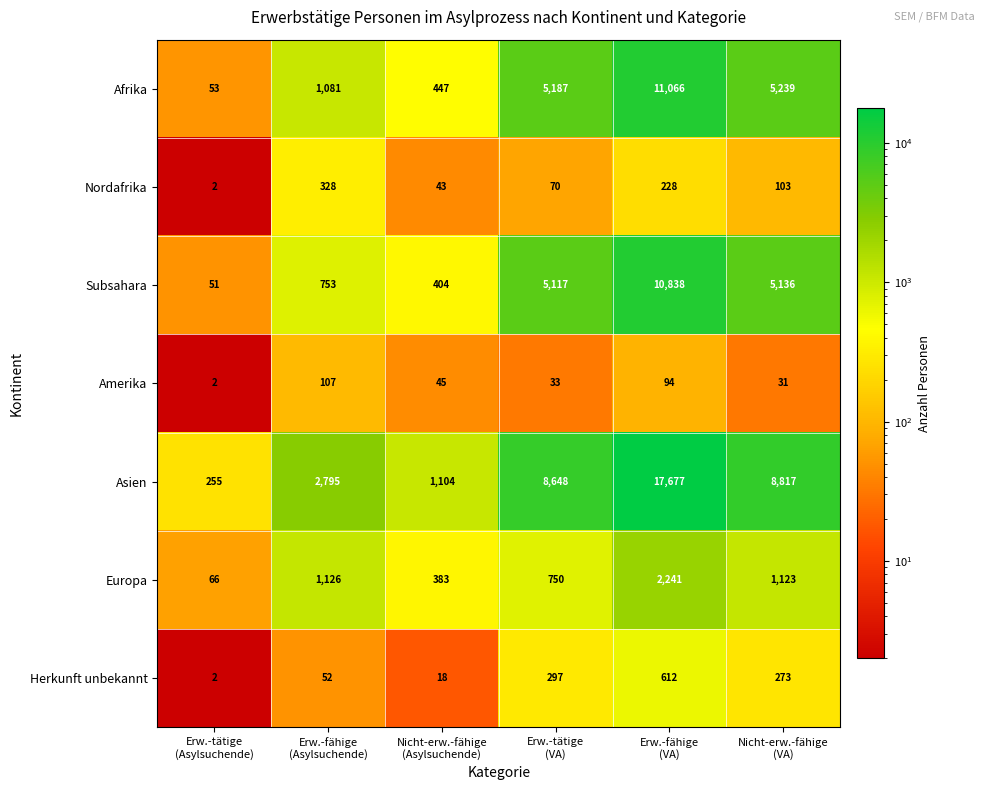

What is the difference between the second highest and minimum values in the Amerika series?

92